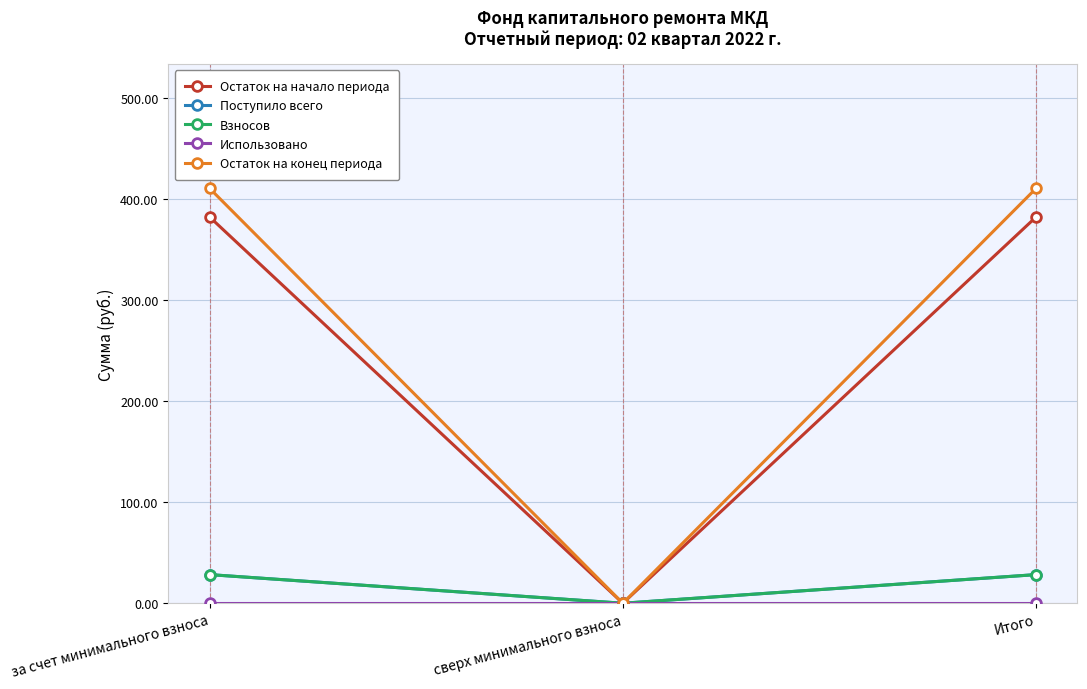

Does the chart have visible grid lines?

Yes